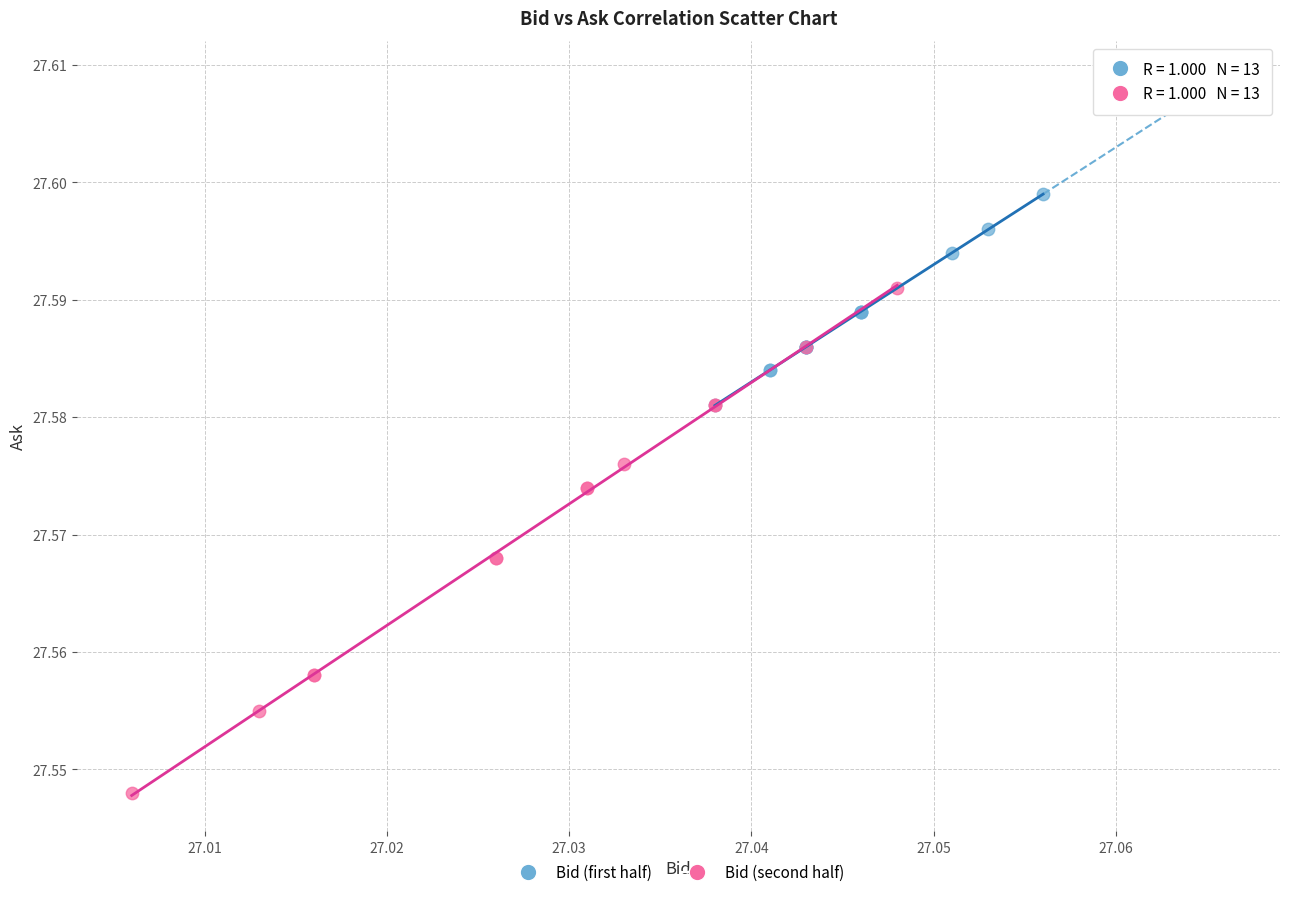

Which series has the largest Y range (max minus min)?

Bid (second half)